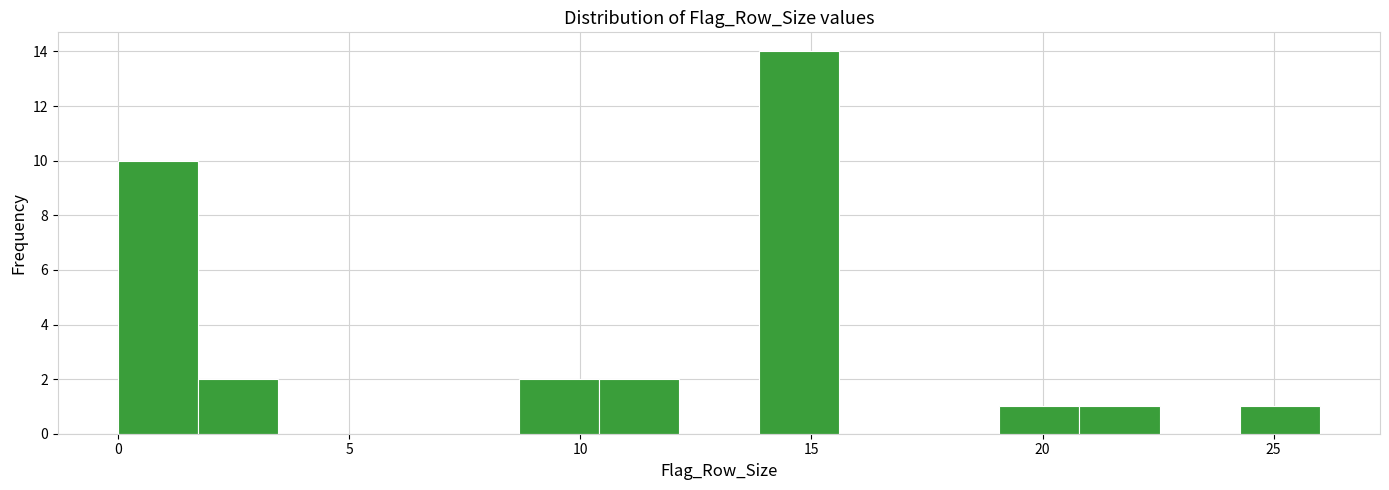

Read against the x-axis, roughly where is the centre of the tallest bar?

14.5